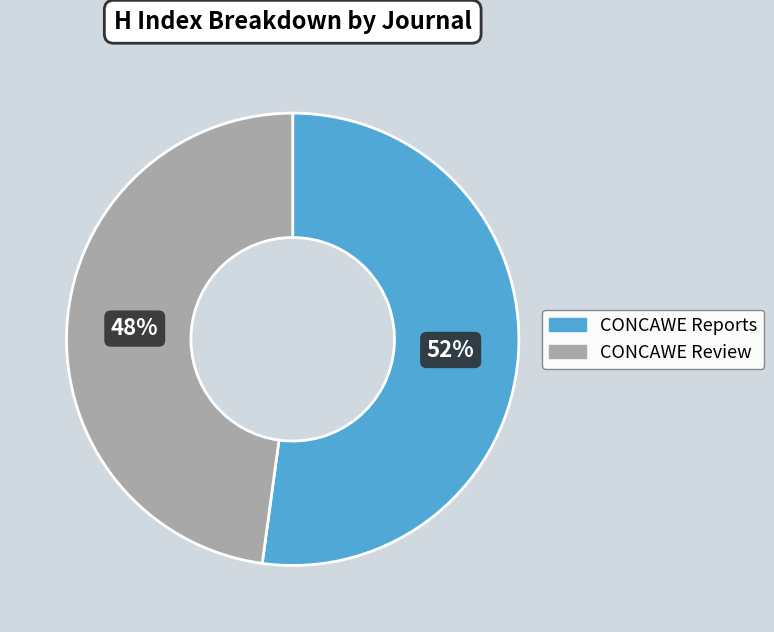

Which category accounts for the majority?

CONCAWE Reports